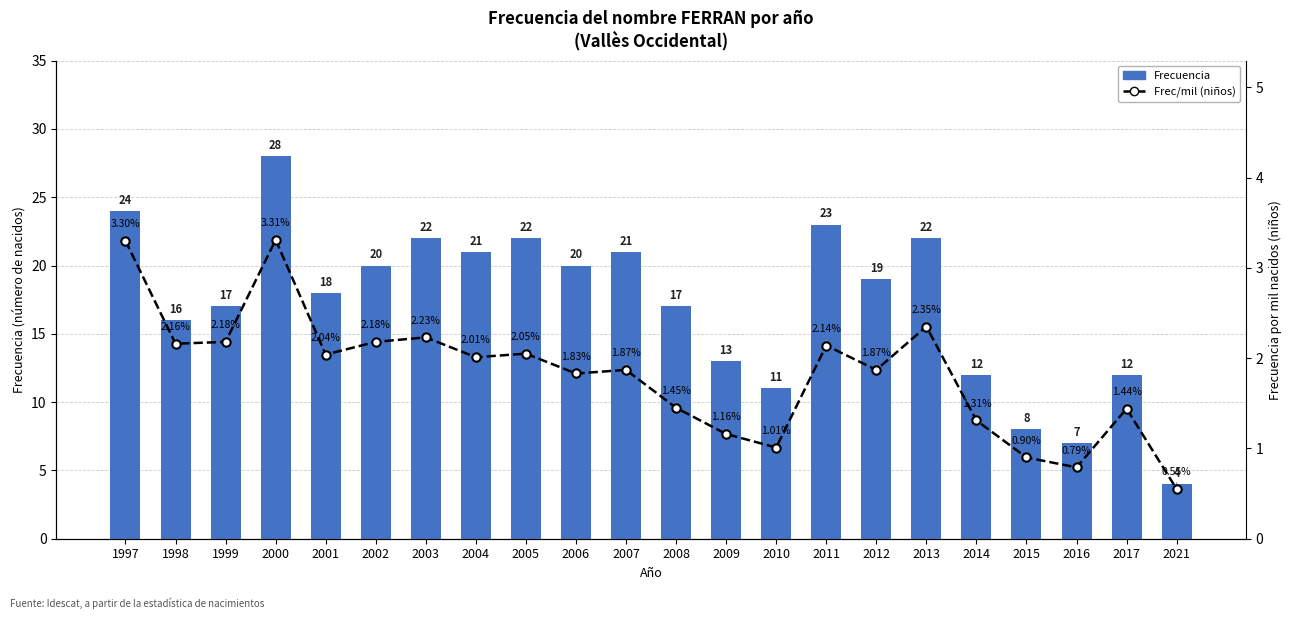

True or false: Frec/mil (niños) has a value of 1.3 at 2000.

False